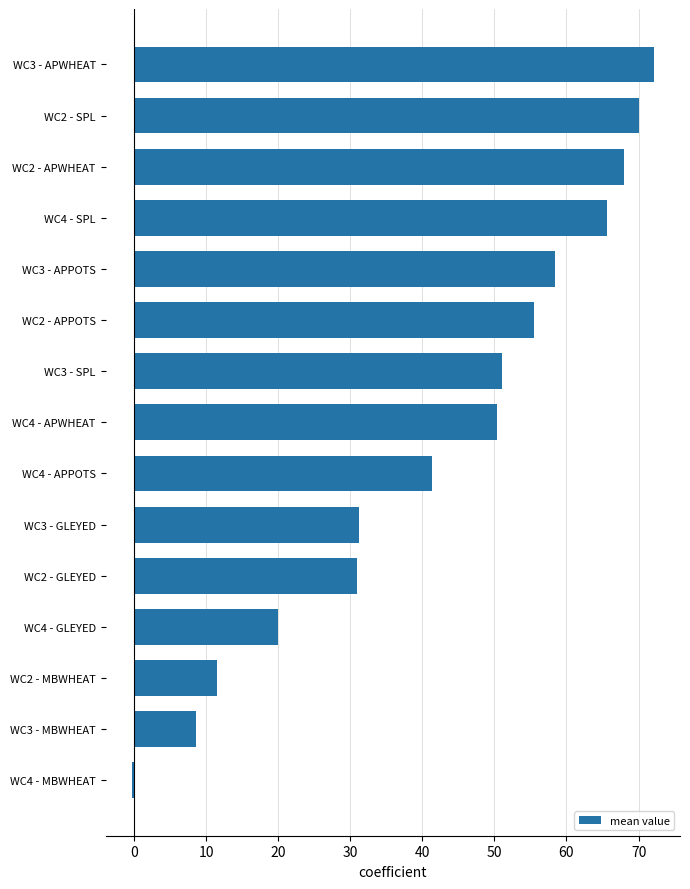

What is the change in value from WC3 - SPL to WC3 - APWHEAT?

+21.1